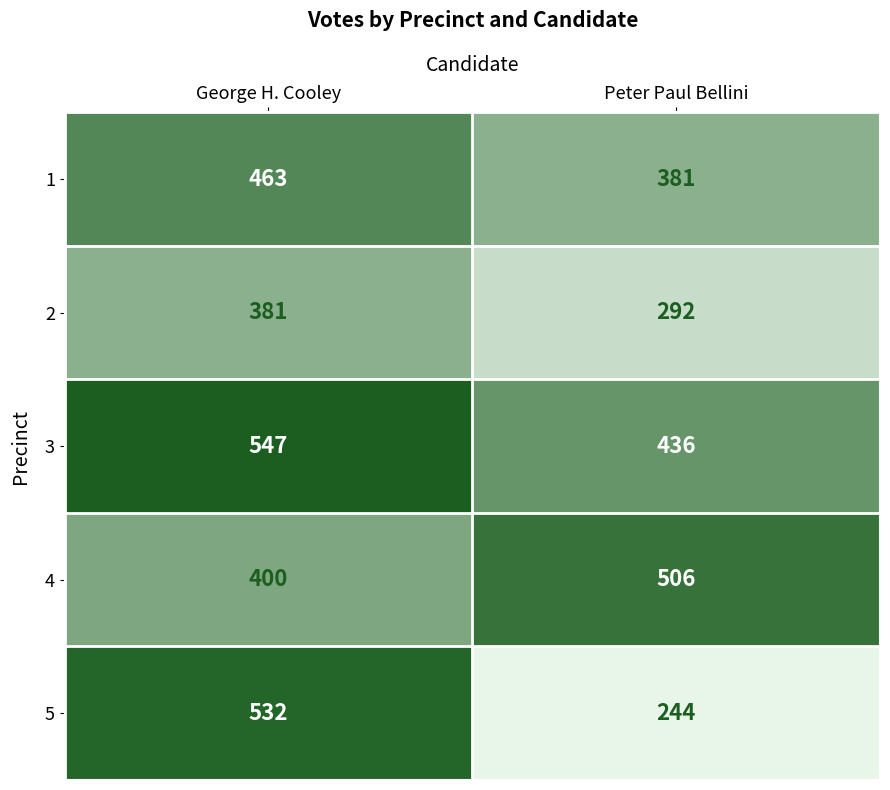

At George H. Cooley, list the series in order from largest to smallest.

3, 5, 1, 4, 2